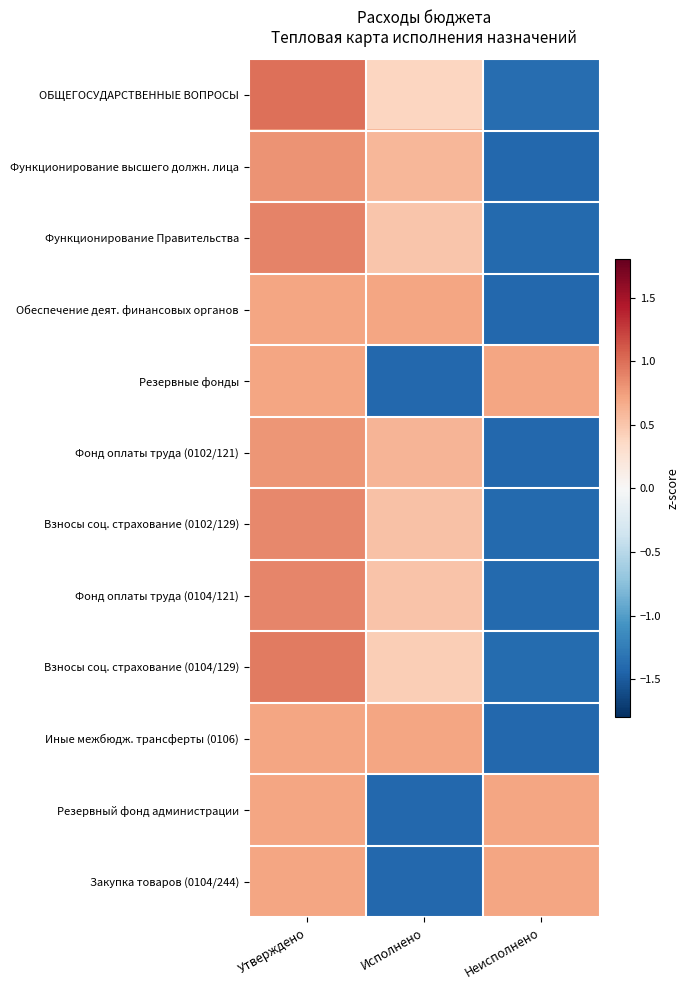

Between Неисполнено and Исполнено, which is larger?

Исполнено